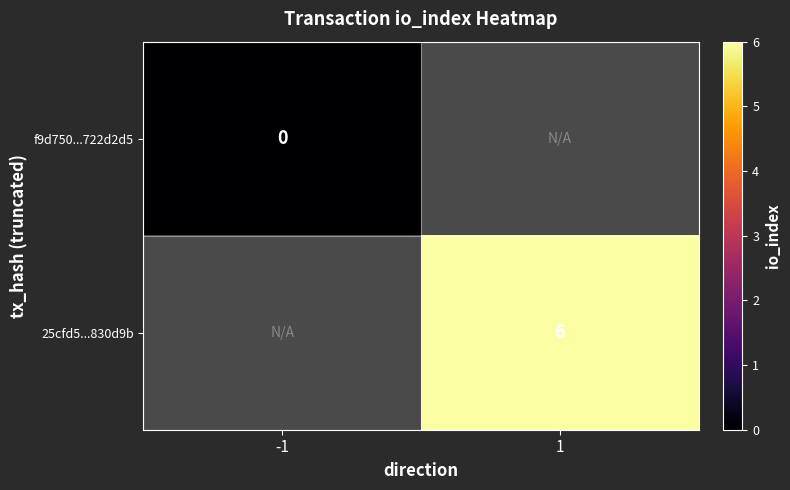

True or false: 25cfd5...830d9b has a value of 6 at 1.

True